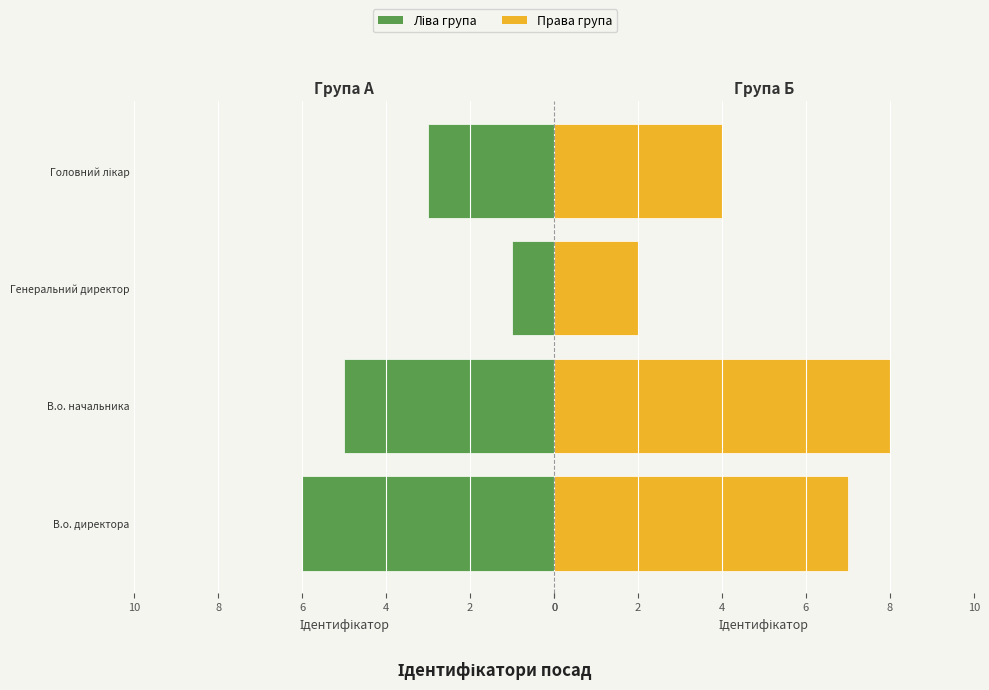

How many Ліва група values are between 3 and 6?

3